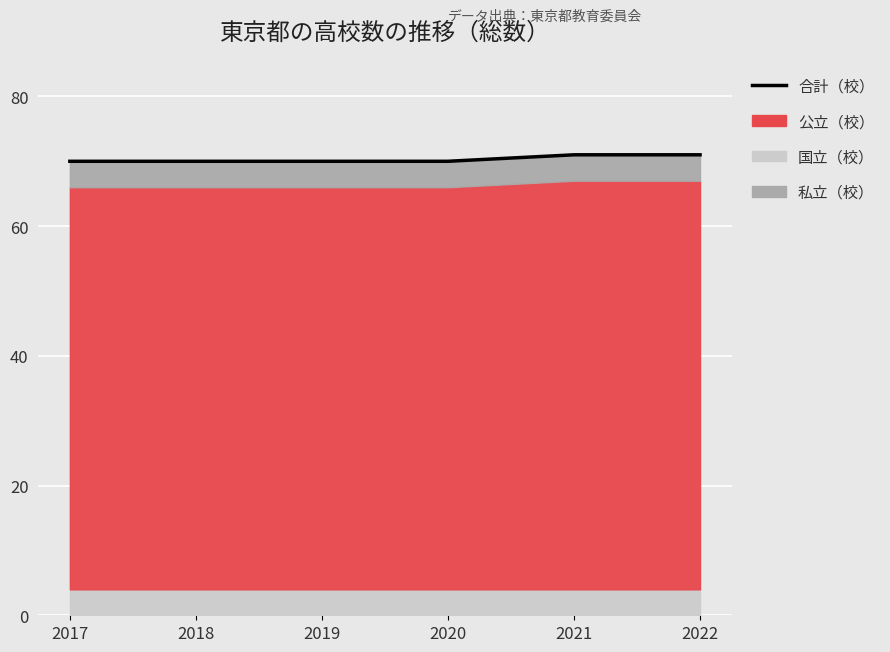

How many data points does each series have?

6